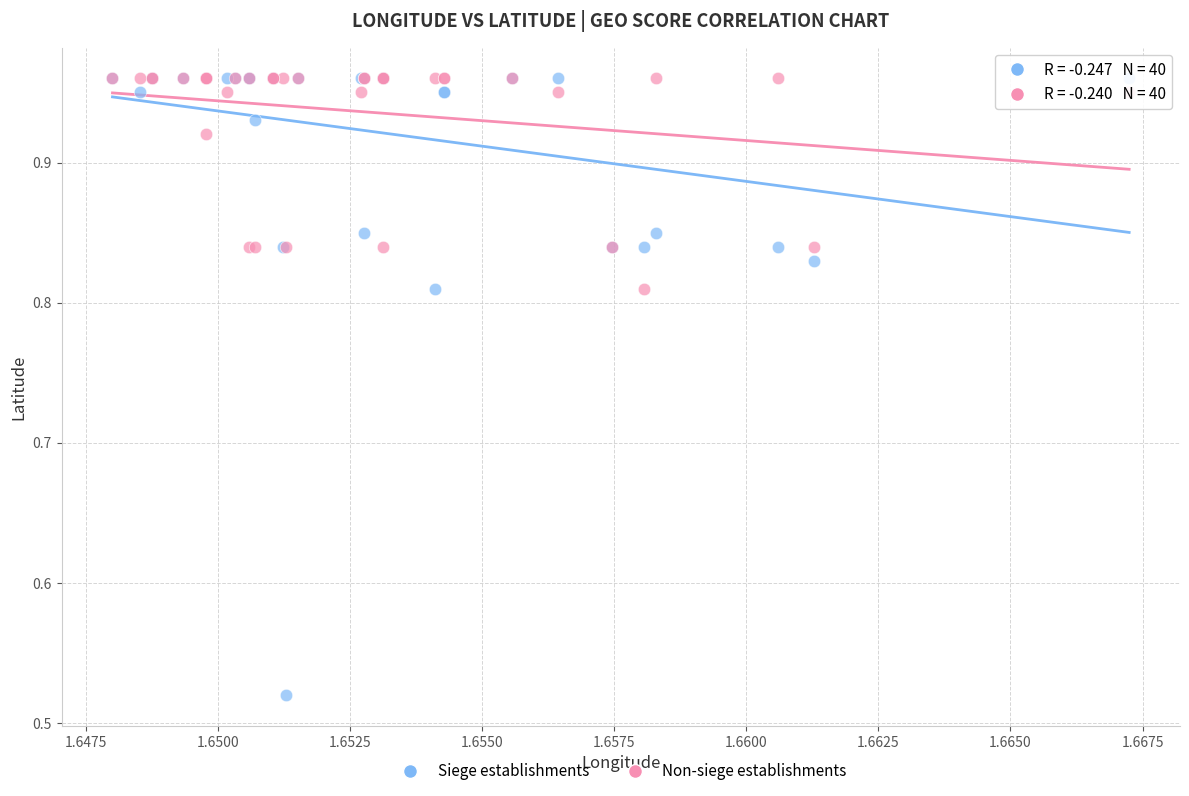

What are all the series names shown in the legend?

Siege establishments, Non-siege establishments